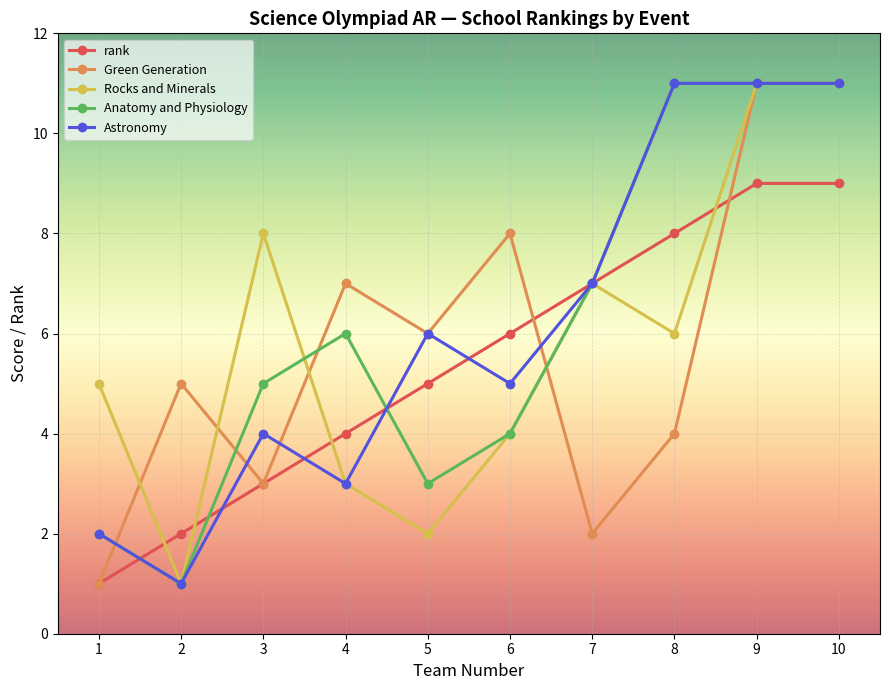

Is the value of Astronomy at 1 greater than the value of rank at 4?

No